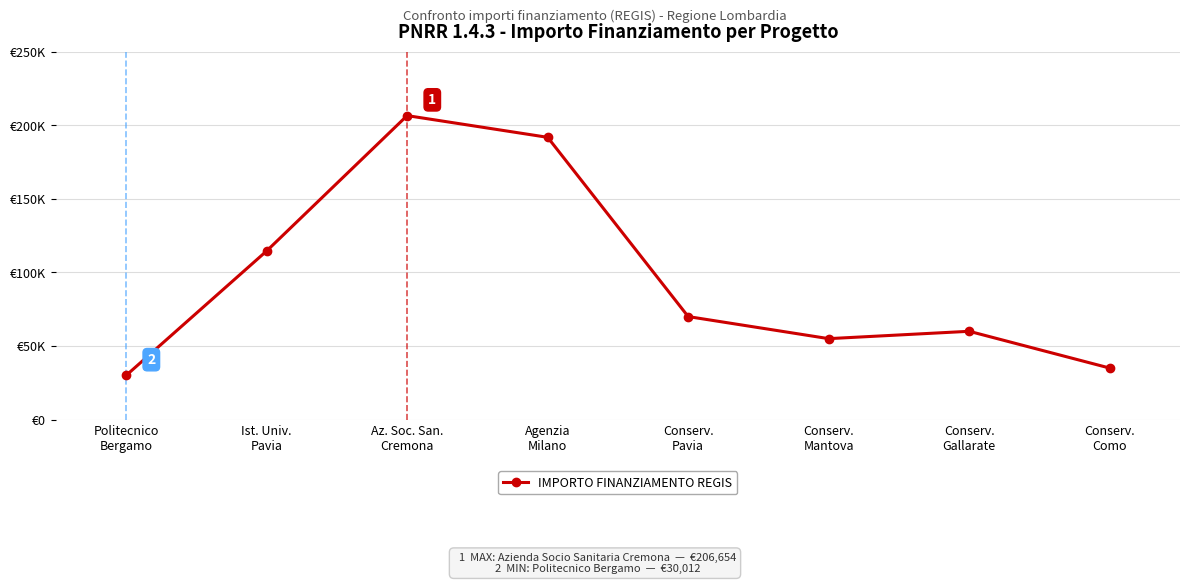

List the labels in order of value, smallest first.

Politecnico
Bergamo, Conserv.
Como, Conserv.
Mantova, Conserv.
Gallarate, Conserv.
Pavia, Ist. Univ.
Pavia, Agenzia
Milano, Az. Soc. San.
Cremona